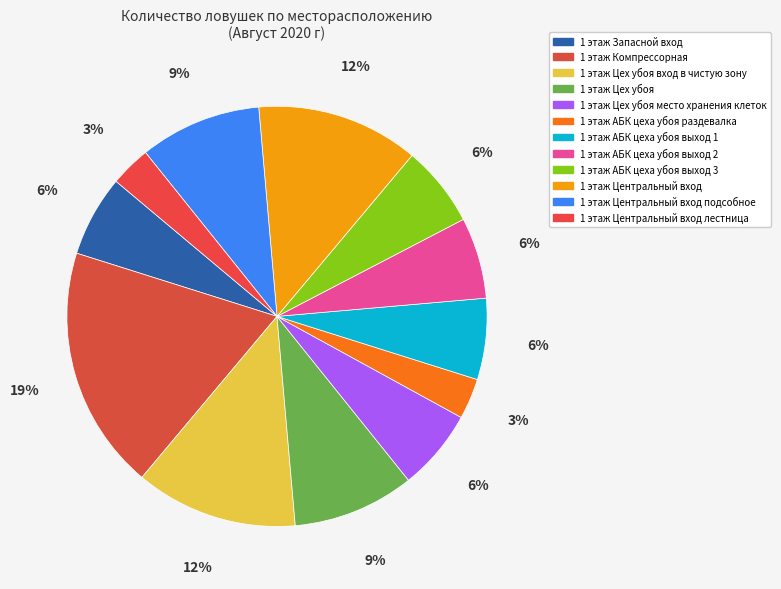

Does 1 этаж Цех убоя место хранения клеток account for over 50% of the chart?

No